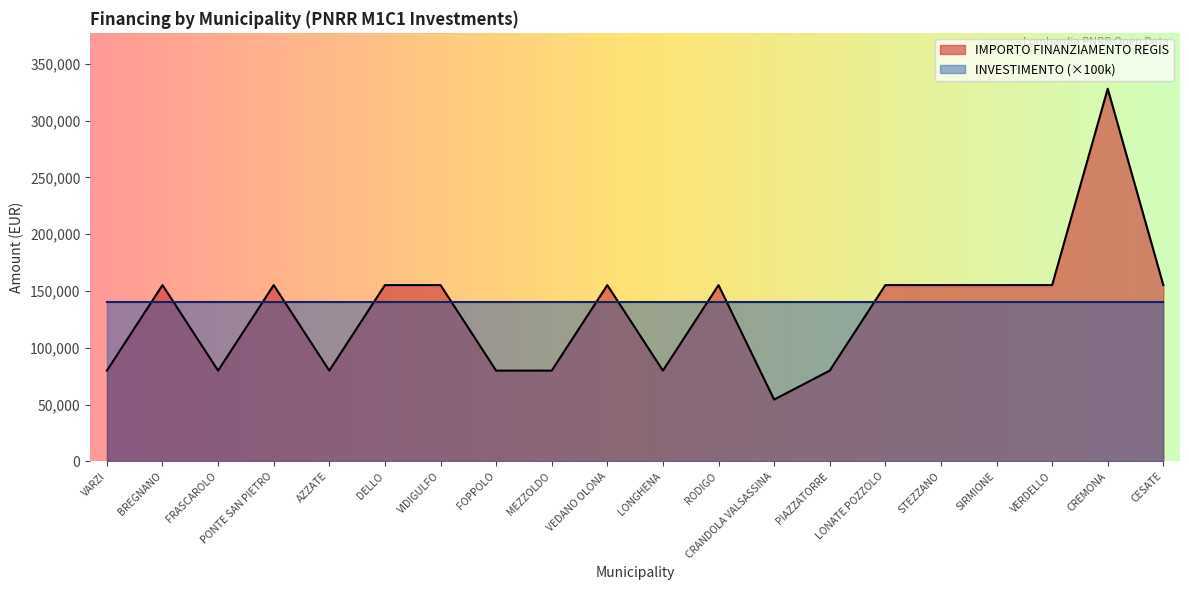

What is the value of the 7th point from the left?

155234